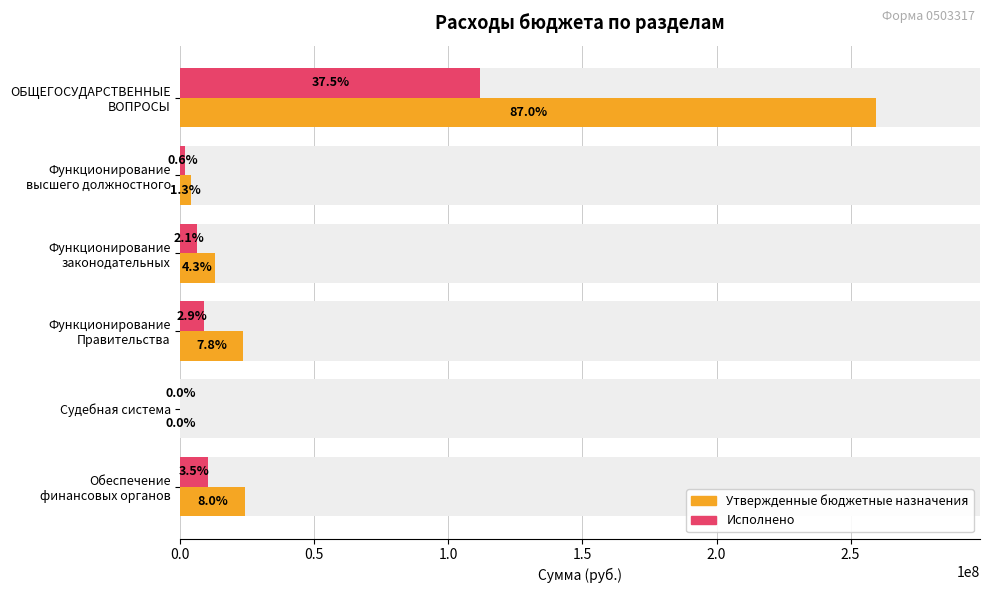

At how many categories does at least one series exceed 249697461?

1